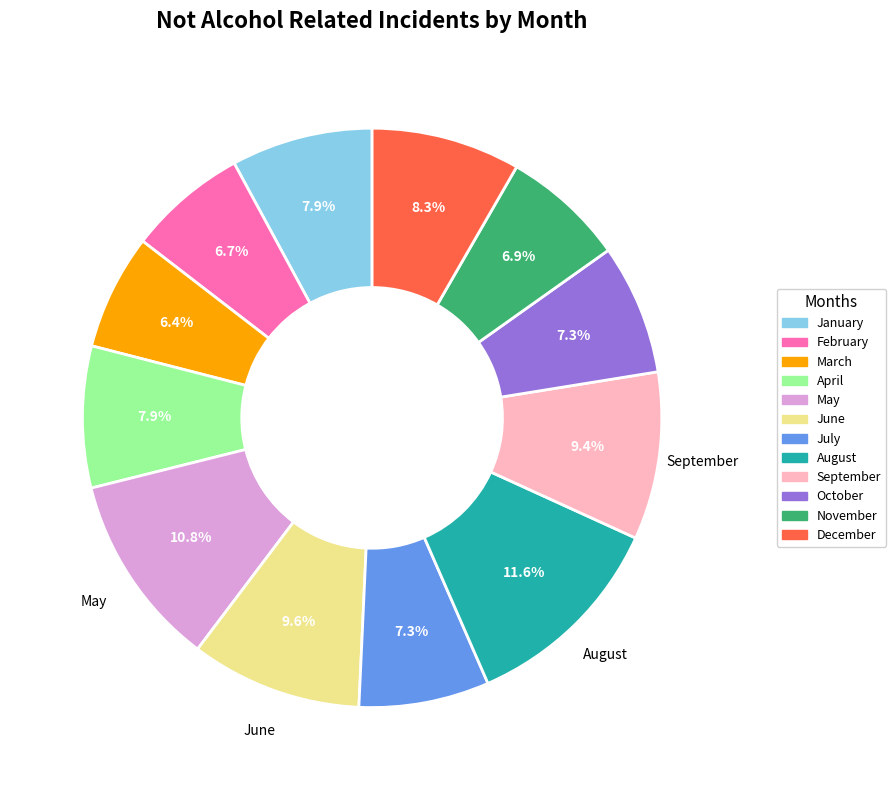

Is it true that December is 20% of the pie?

False